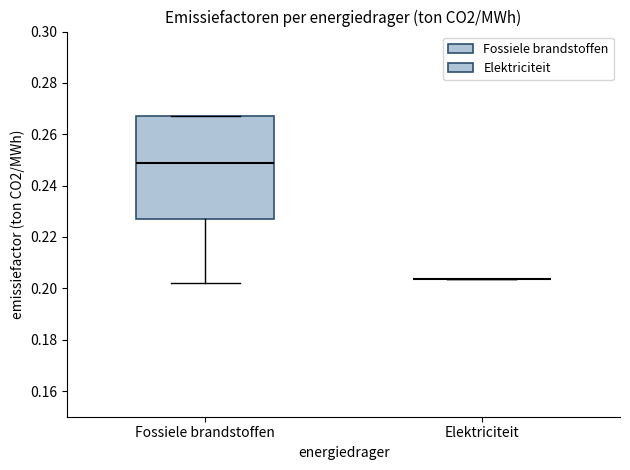

Reading left to right, transcribe this box plot: for each box, give where its median line is, the range the box spans, and where its two whiskers end, as read against the y-axis. The values are not printed on the chart, so give them approximately, as read against the axis.

Fossiele brandstoffen: median 0.250, box 0.228 to 0.268, whiskers 0.202 to 0.268
Elektriciteit: box collapsed to a line at 0.204, whiskers 0.204 to 0.204